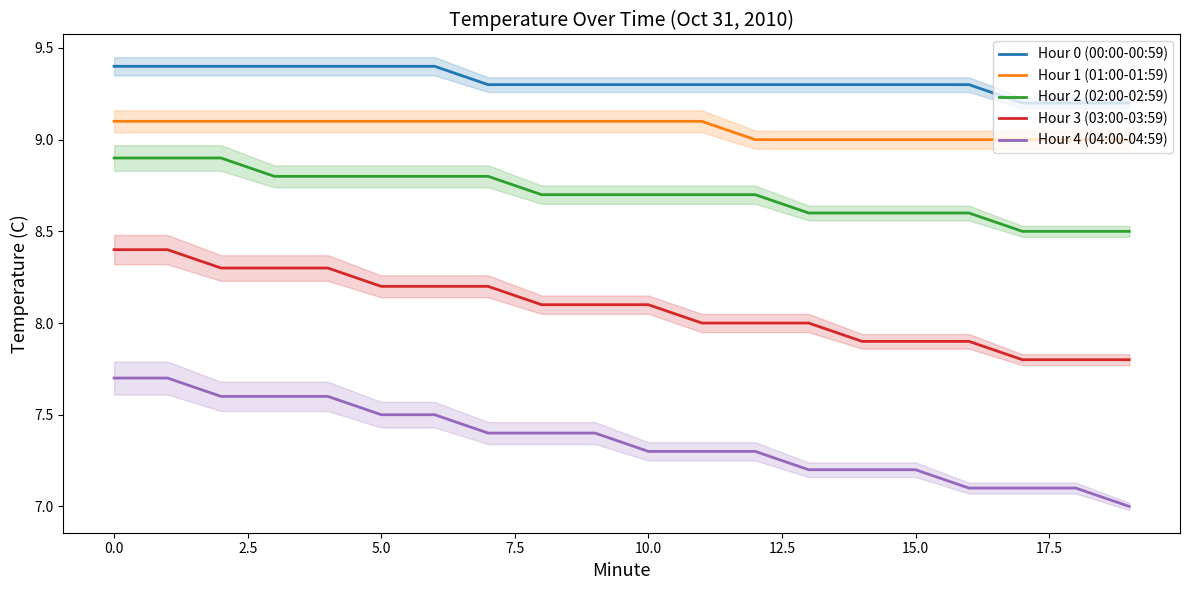

Reading left to right, transcribe all the data shown in this chart.

Hour 0 (00:00-00:59): 9.4	9.4	9.4	9.4	9.4	9.4	9.4	9.3	9.3	9.3	9.3	9.3	9.3	9.3	9.3	9.3	9.3	9.2	9.2	9.2
Hour 1 (01:00-01:59): 9.1	9.1	9.1	9.1	9.1	9.1	9.1	9.1	9.1	9.1	9.1	9.1	9.0	9.0	9.0	9.0	9.0	9.0	9.0	9.0
Hour 2 (02:00-02:59): 8.9	8.9	8.9	8.8	8.8	8.8	8.8	8.8	8.7	8.7	8.7	8.7	8.7	8.6	8.6	8.6	8.6	8.5	8.5	8.5
Hour 3 (03:00-03:59): 8.4	8.4	8.3	8.3	8.3	8.2	8.2	8.2	8.1	8.1	8.1	8.0	8.0	8.0	7.9	7.9	7.9	7.8	7.8	7.8
Hour 4 (04:00-04:59): 7.7	7.7	7.6	7.6	7.6	7.5	7.5	7.4	7.4	7.4	7.3	7.3	7.3	7.2	7.2	7.2	7.1	7.1	7.1	7.0